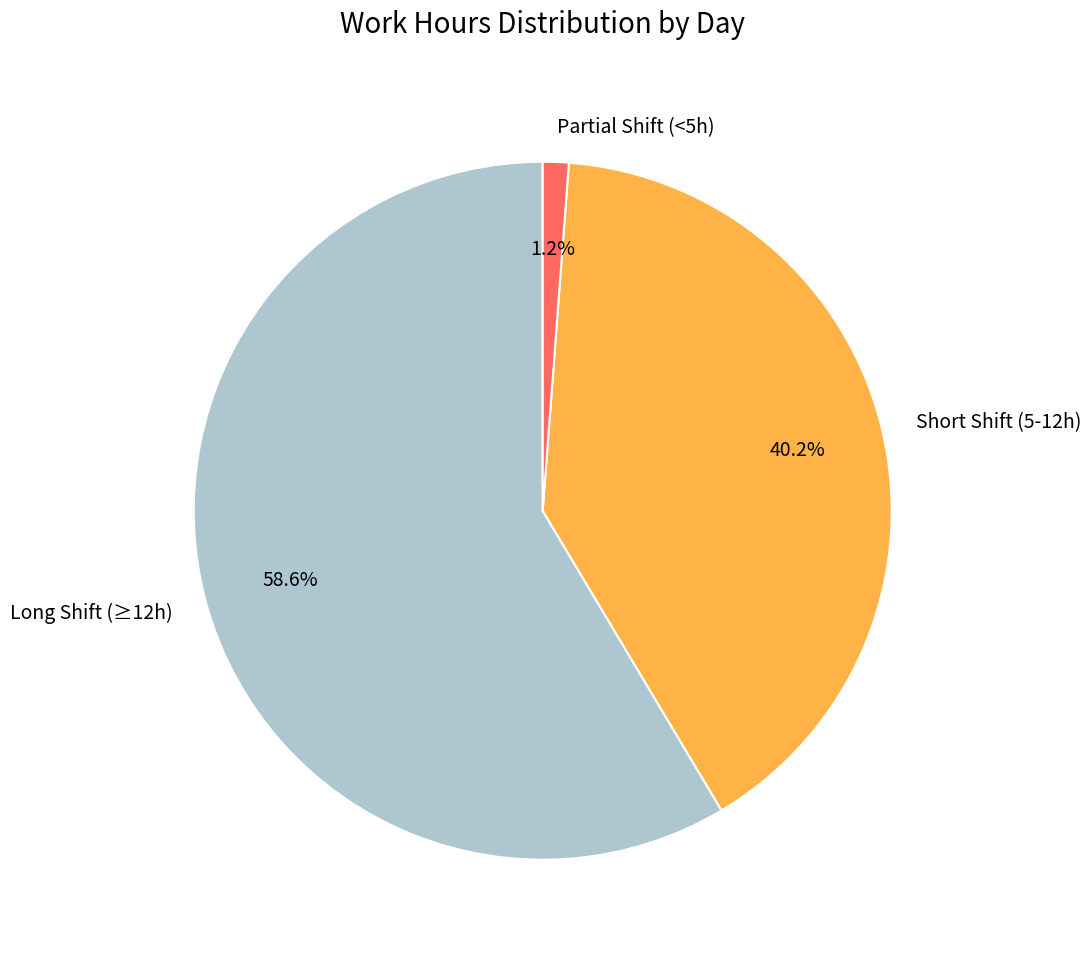

Is there any slice that represents more than half of the pie?

Yes